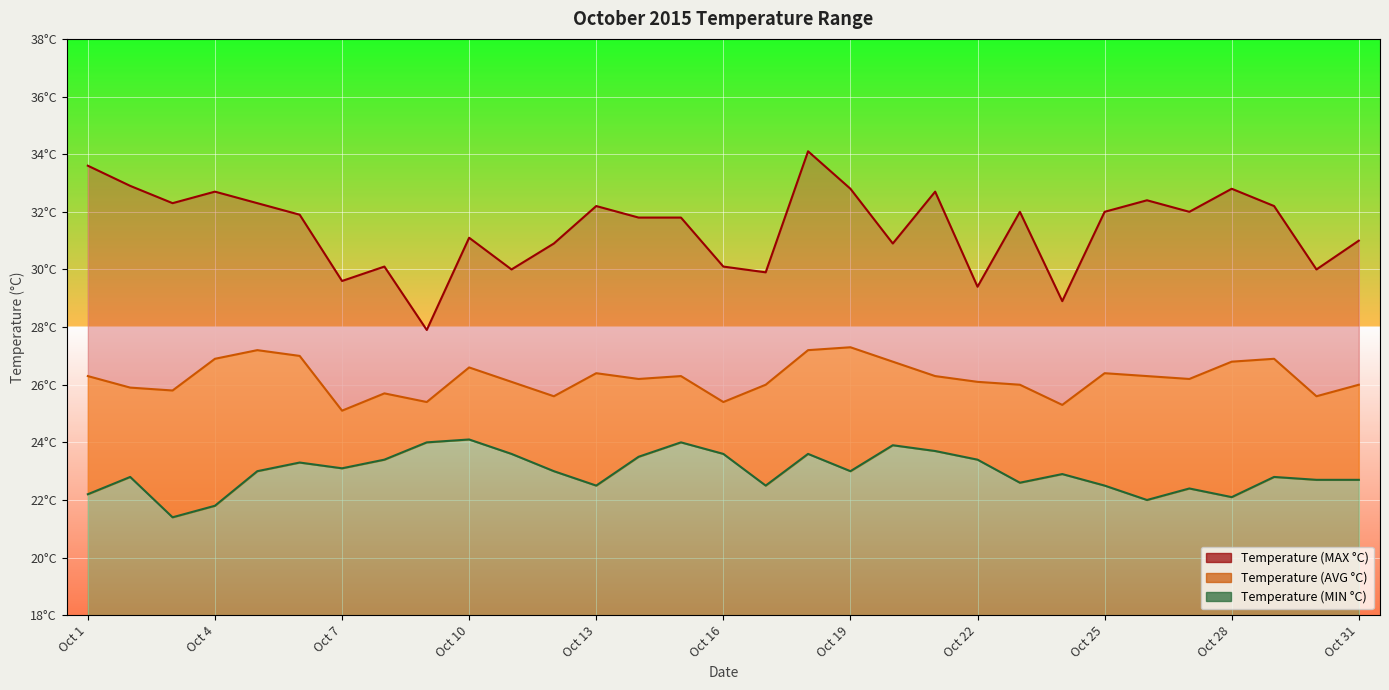

True or false: Temperature (AVG °C) has a value of 42.5 at Oct 26.

False